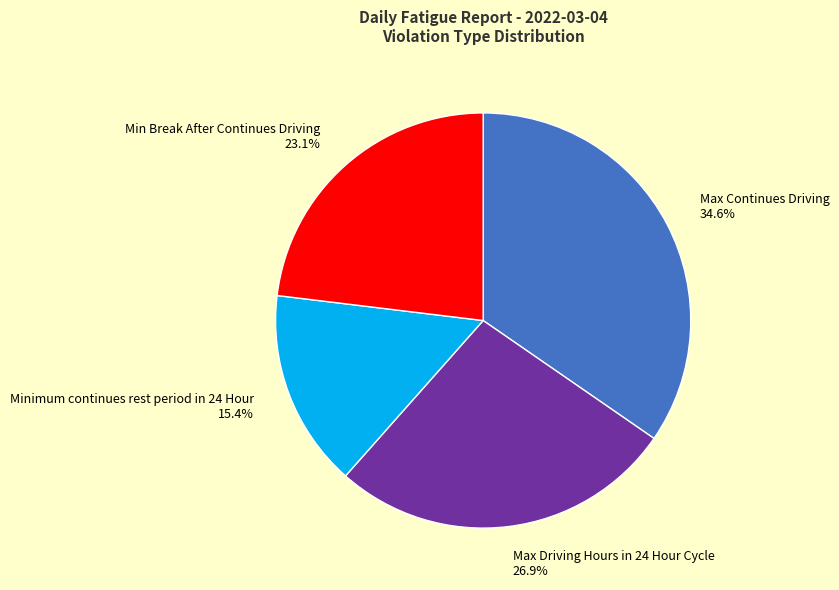

What is the largest slice in the pie chart?

Max Continues Driving